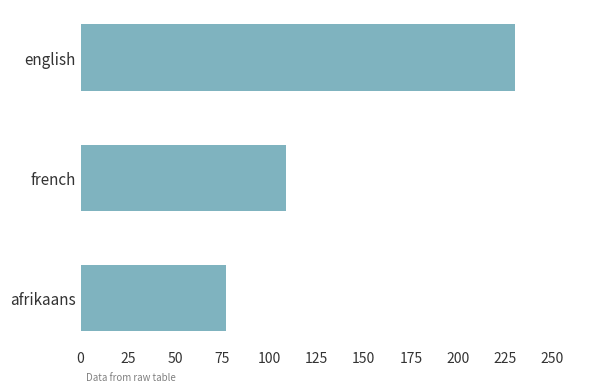

List the labels in order of value, largest first.

english, french, afrikaans